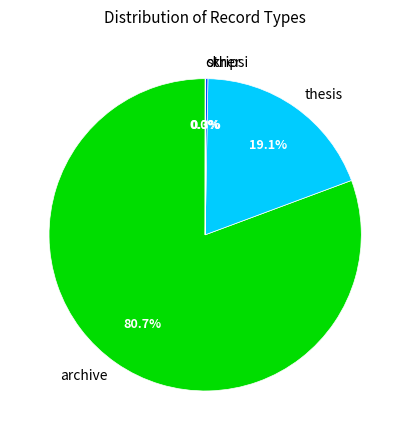

Which has a higher value, archive or thesis?

archive